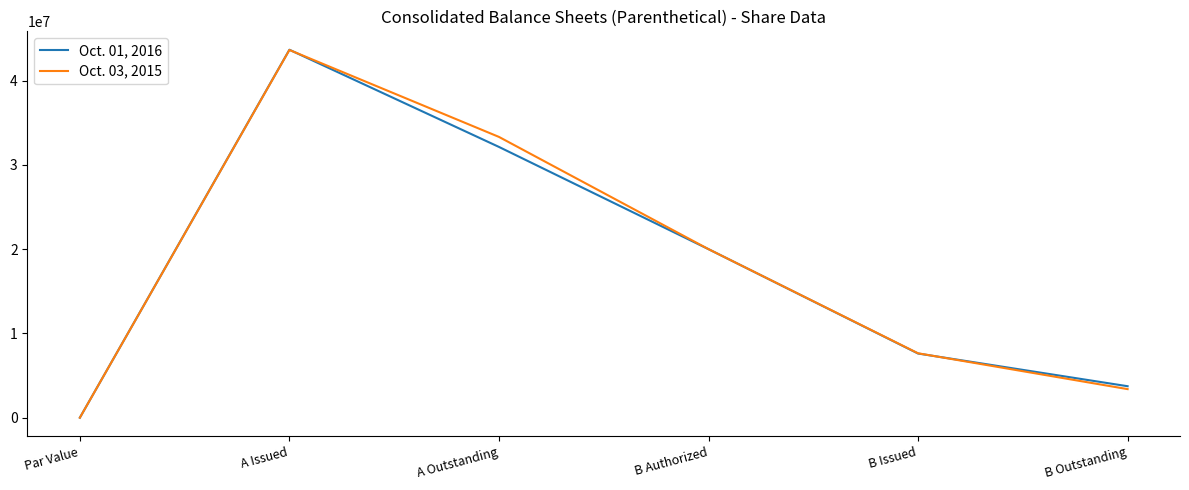

Does the chart have visible grid lines?

No